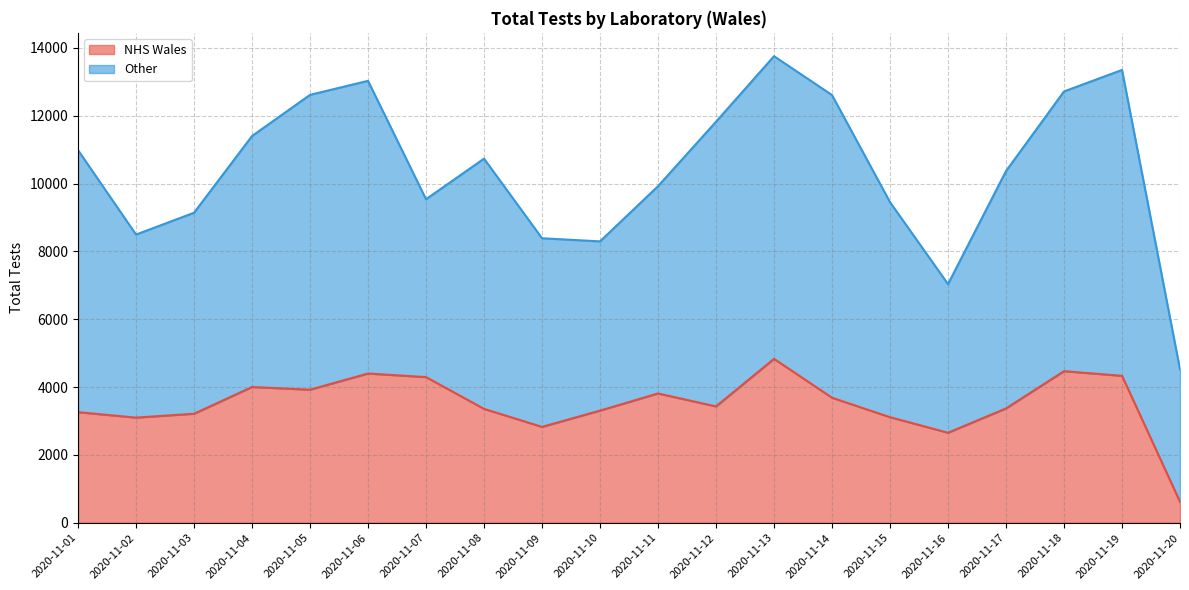

The value of NHS Wales at 2020-11-01 is 3261. True or false?

True